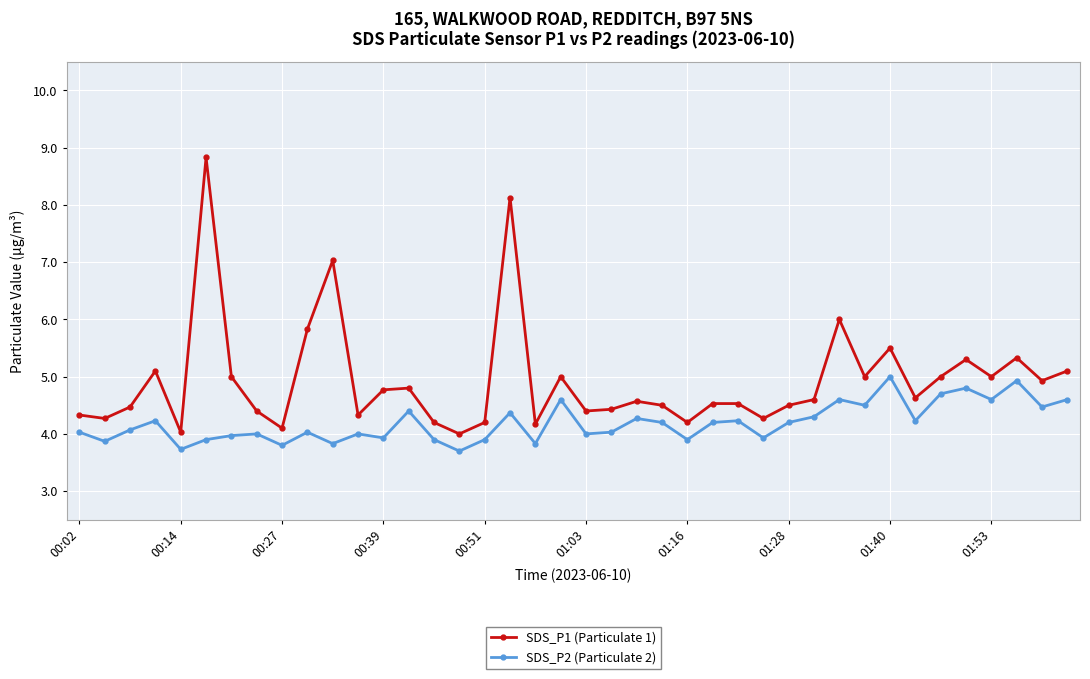

Rank the series by their maximum value, from lowest to highest.

SDS_P2 (Particulate 2), SDS_P1 (Particulate 1)